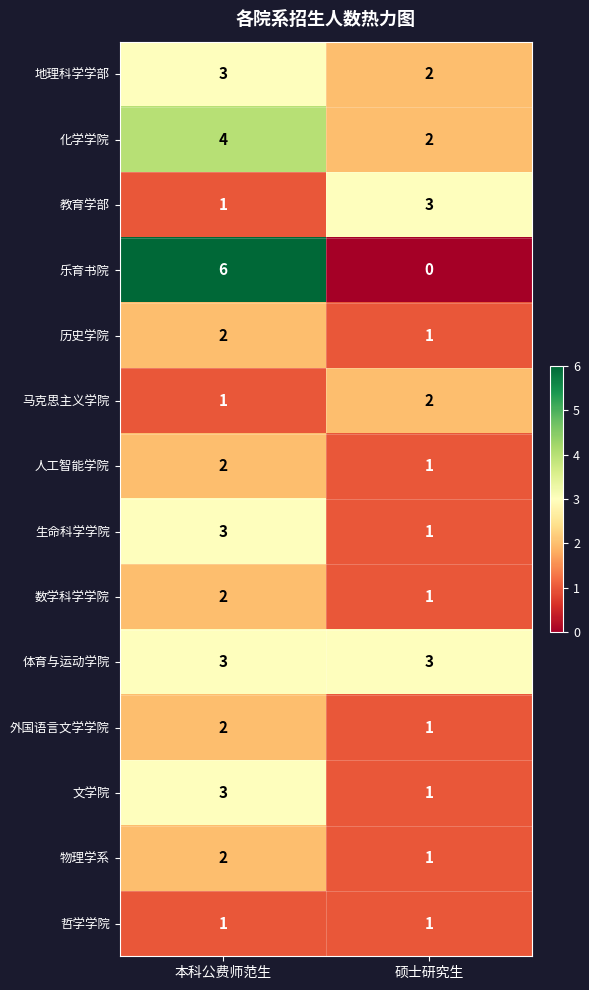

What is the difference between the highest and lowest values at 本科公费师范生?

5